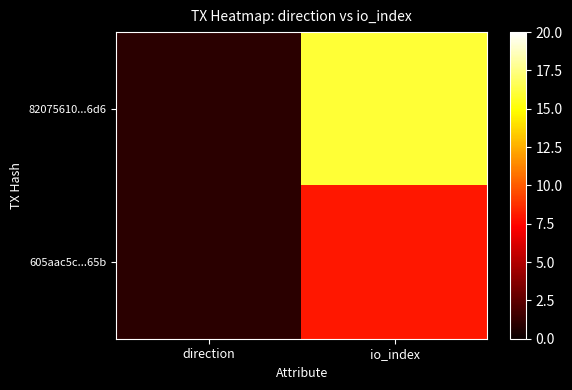

Reading left to right, transcribe all the data shown in this chart.

82075610...6d6: direction=1	io_index=16
605aac5c...65b: direction=1	io_index=8